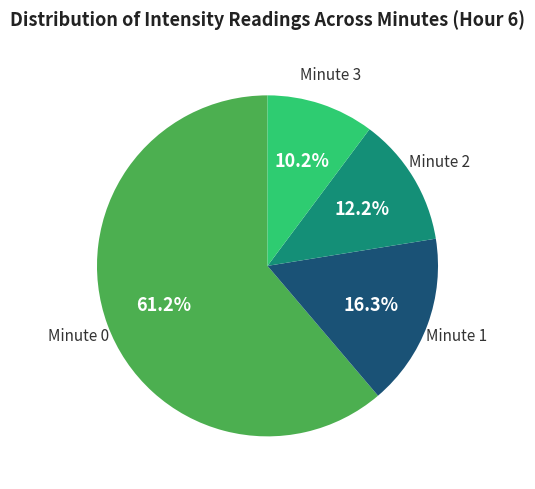

Does Minute 3 represent more than half of the total?

No